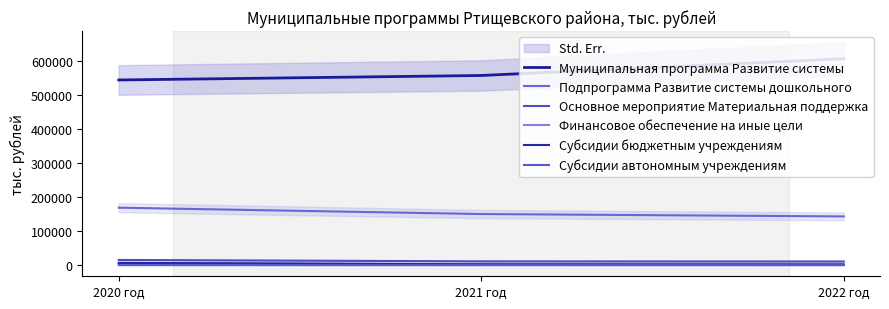

What is the label of the 1st point from the right?

2022 год